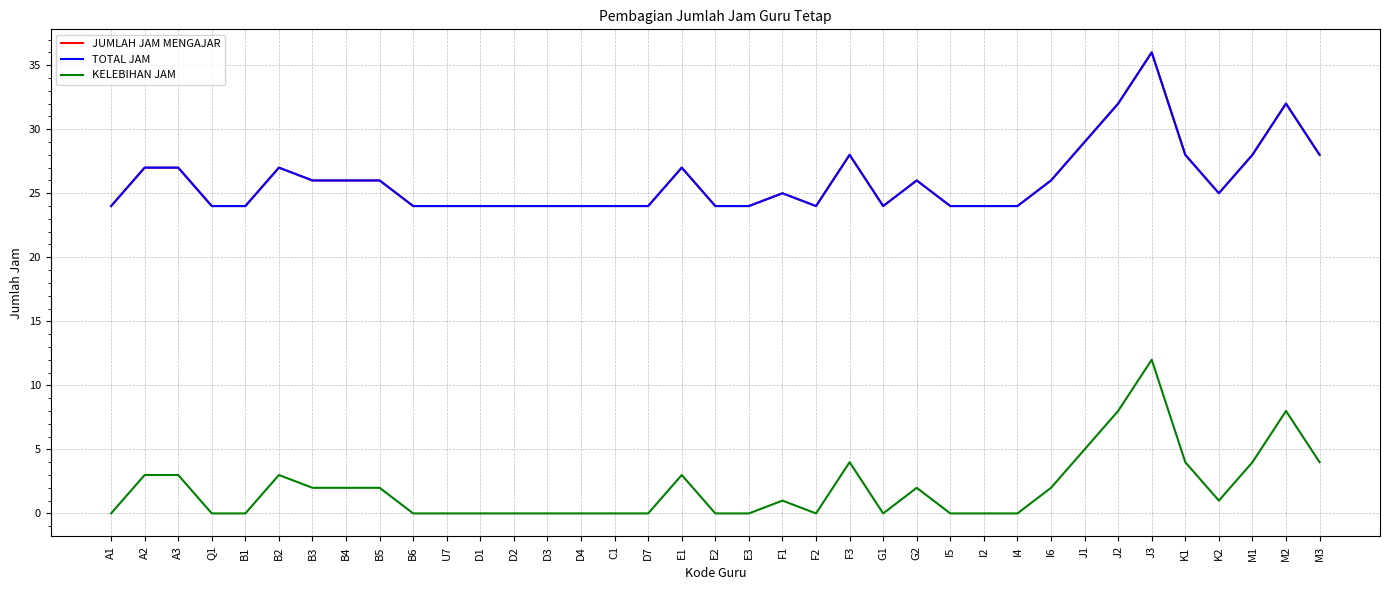

Where is the first local maximum for KELEBIHAN JAM?

B2